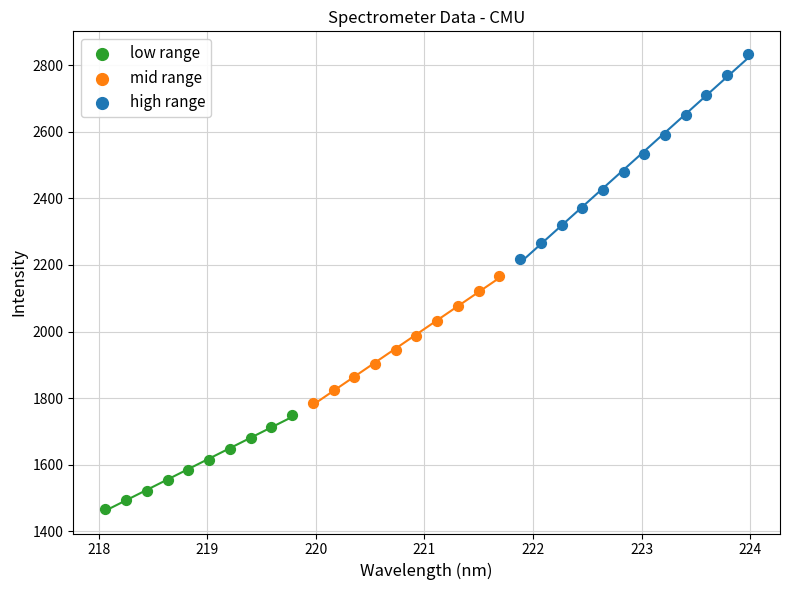

Which series reaches the minimum Y coordinate?

low range